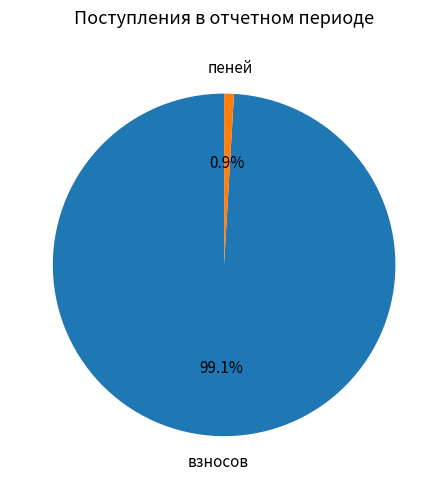

True or false: пеней accounts for 13% of the total.

False